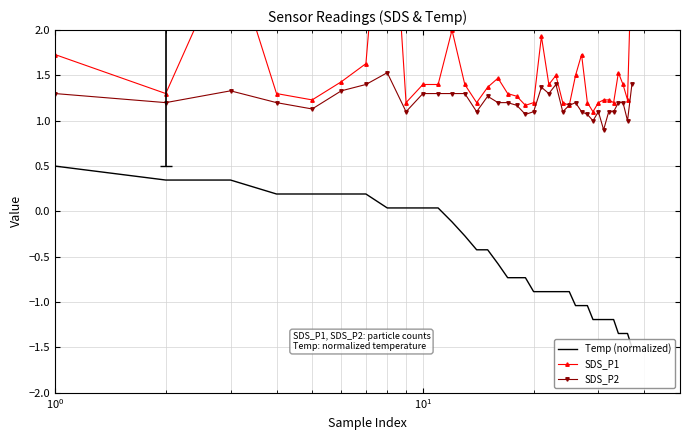

True or false: SDS_P2 and Temp (normalized) intersect in this chart.

False